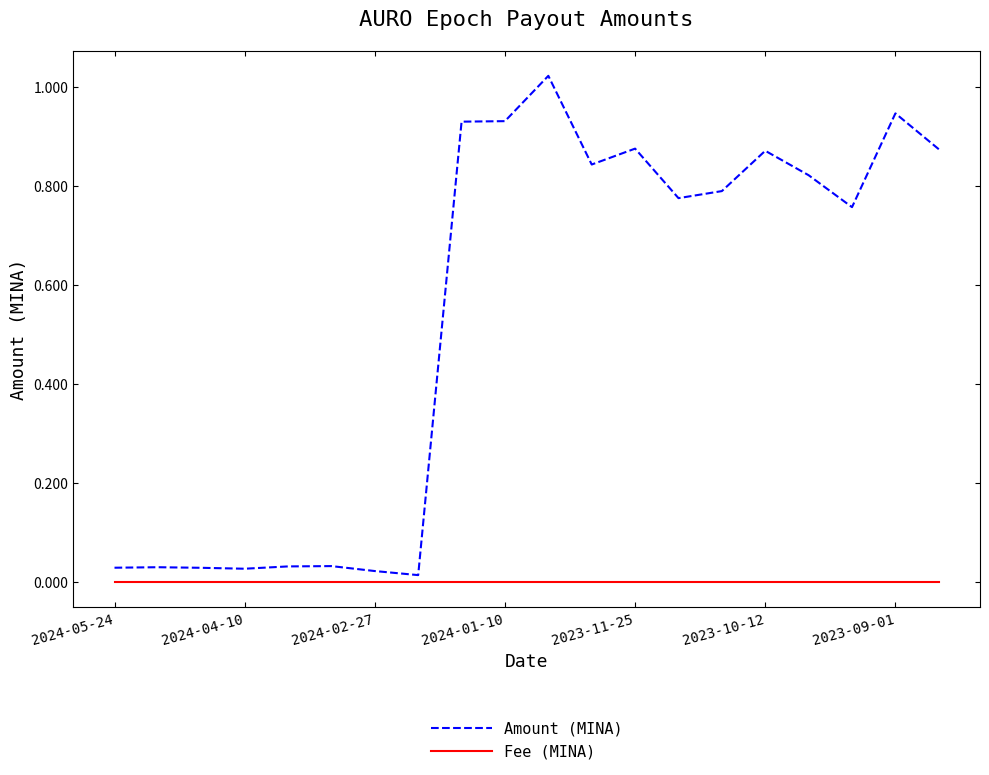

Rank the series by their average value, from lowest to highest.

Fee (MINA), Amount (MINA)